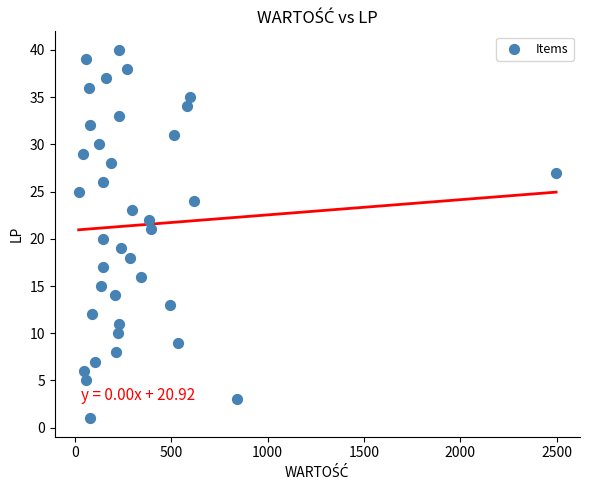

What is the range of Y values (max minus min)?

39